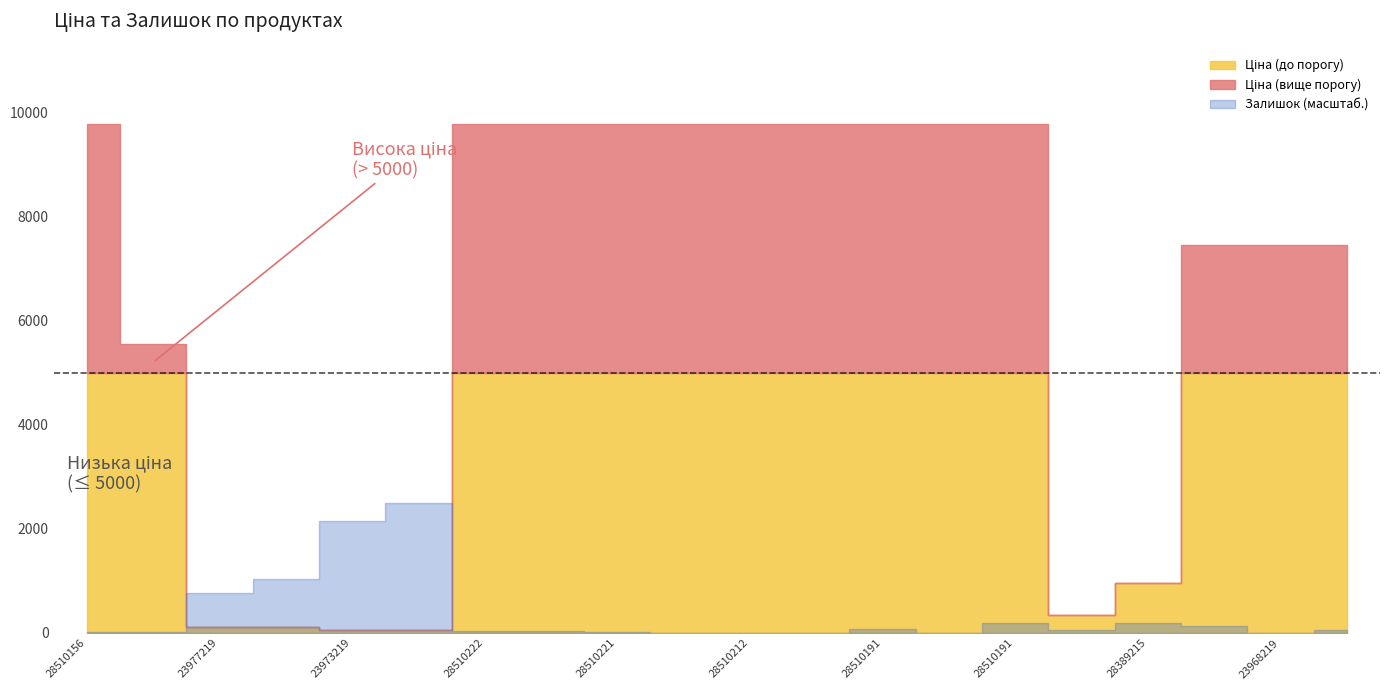

What is the label of the 6th point from the left?

239732179